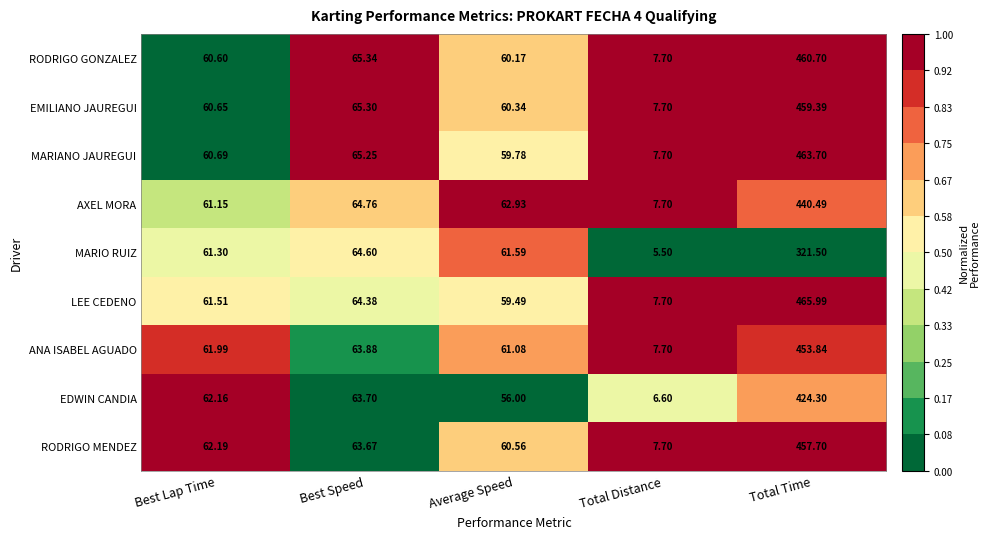

Is the value of RODRIGO GONZALEZ at Best Lap Time greater than the value of RODRIGO MENDEZ at Total Distance?

Yes